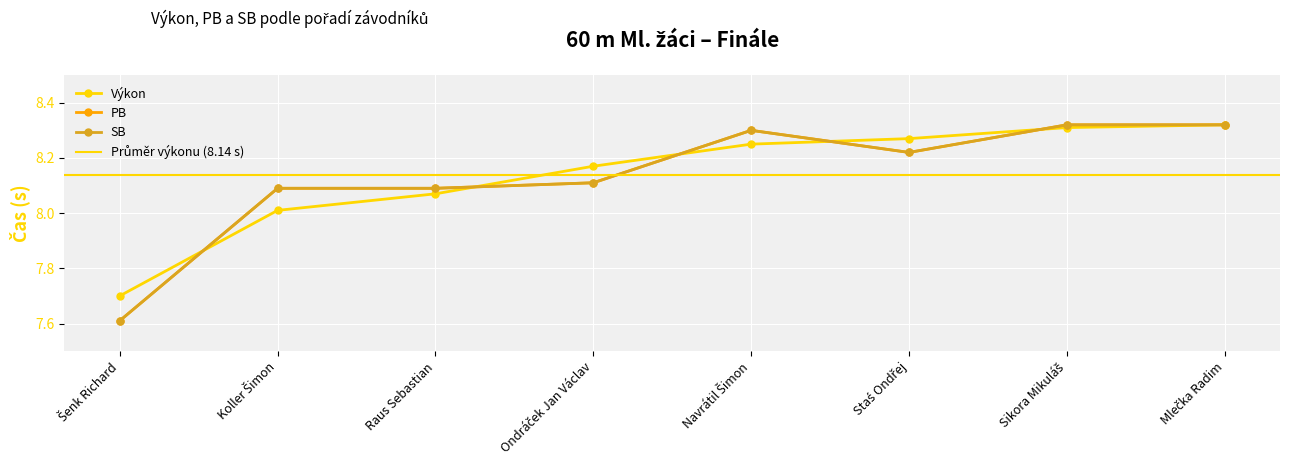

What is the difference between the second highest and minimum values in the PB series?

0.7